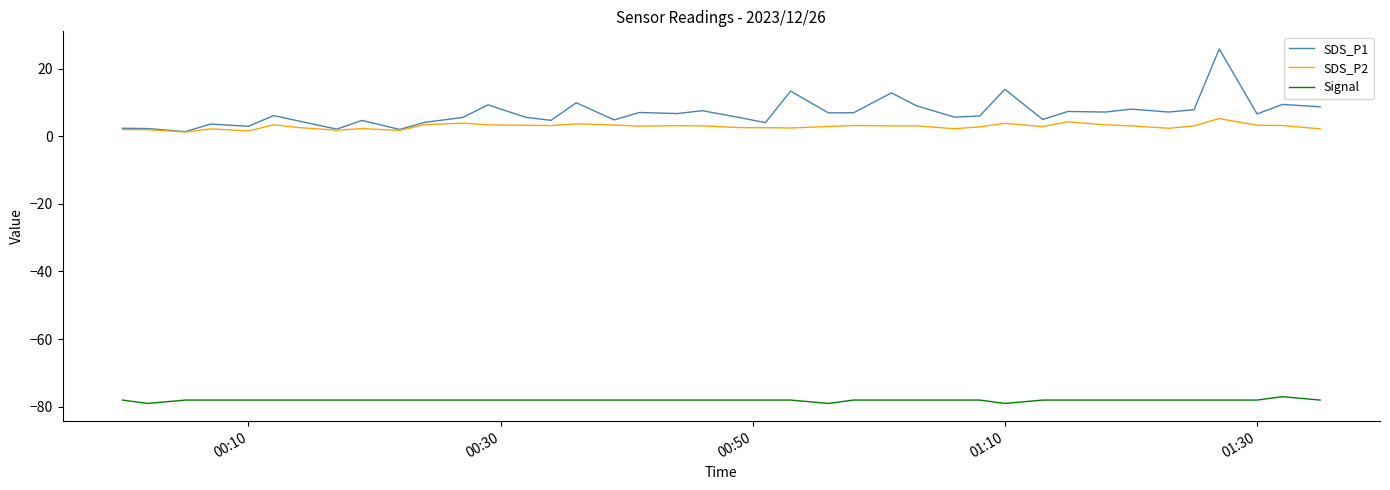

List the series in order of their peak value, lowest first.

Signal, SDS_P2, SDS_P1